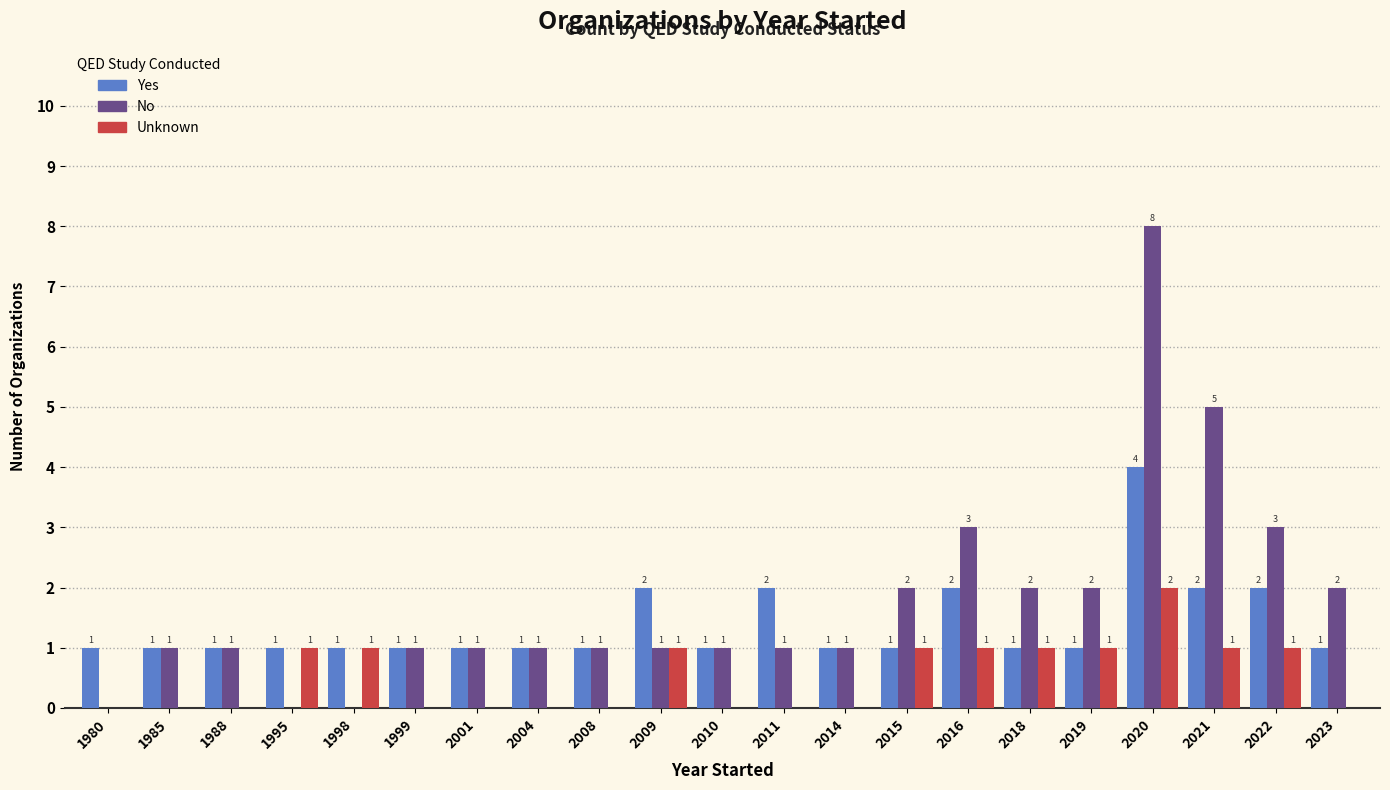

The Yes series shows 1 at 1995. True or false?

True